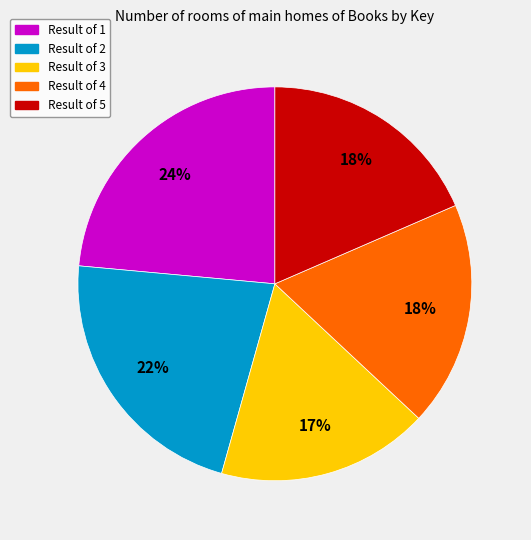

To the nearest percent, what is the average slice percentage?

20%